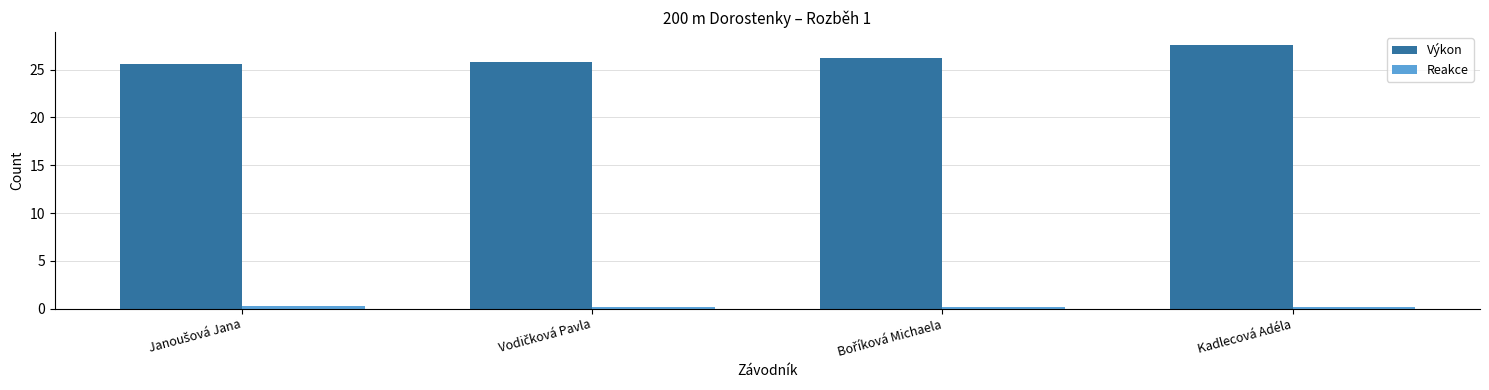

What is the highest value of the Výkon series?

27.6